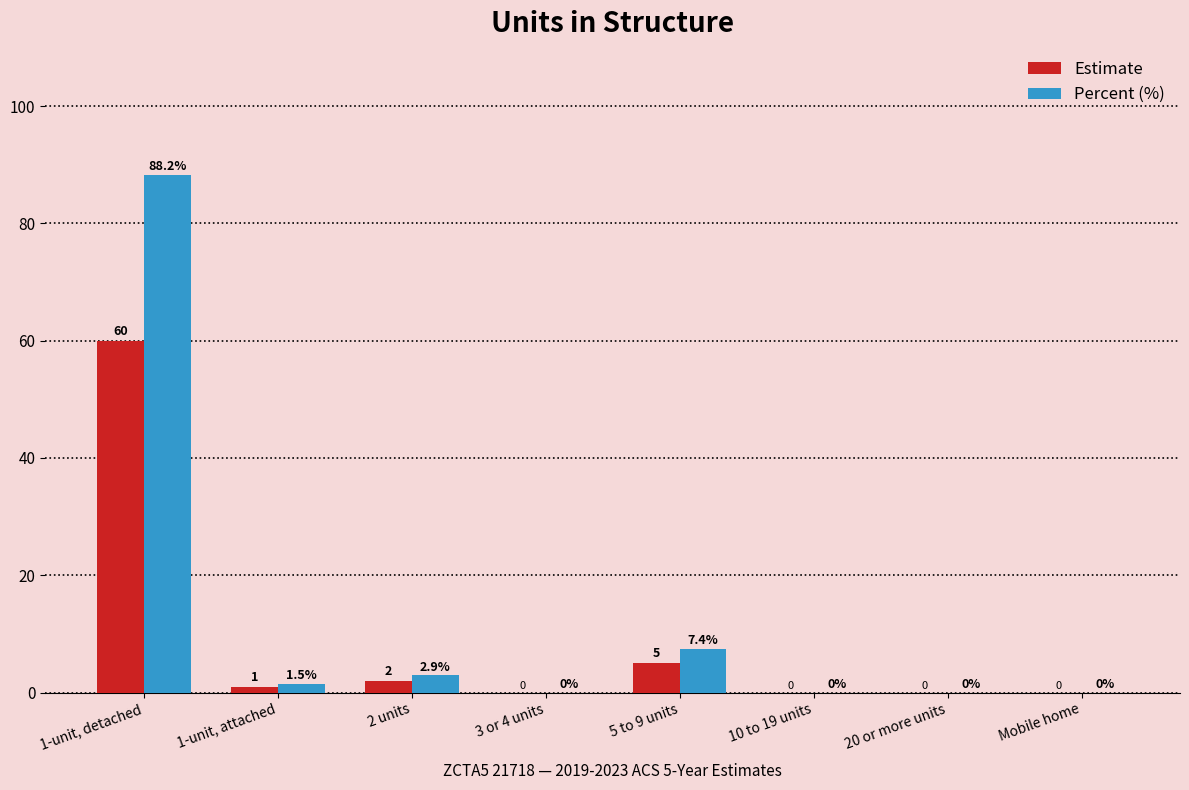

What is the difference between the Estimate values at 2 units and 1-unit, detached?

58.0